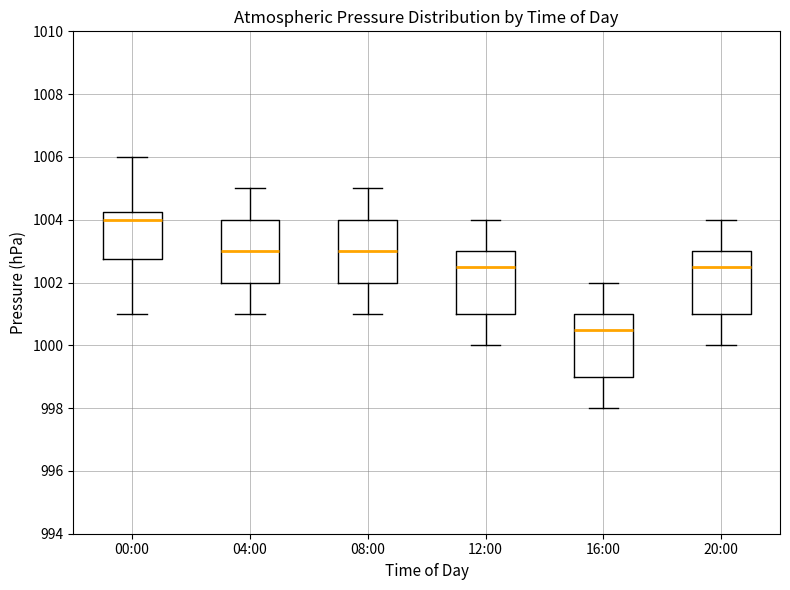

Where does the upper whisker of the box for 12:00 end on the y-axis? The values are not printed on the chart, so give them approximately, as read against the axis.

1004.0